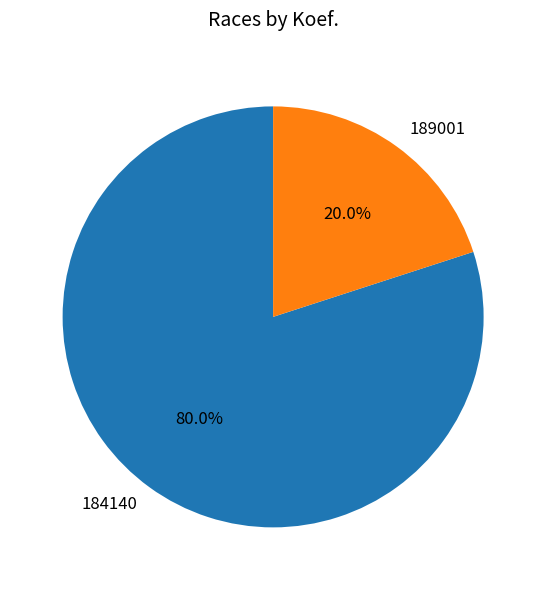

Is there a majority slice in this chart?

Yes